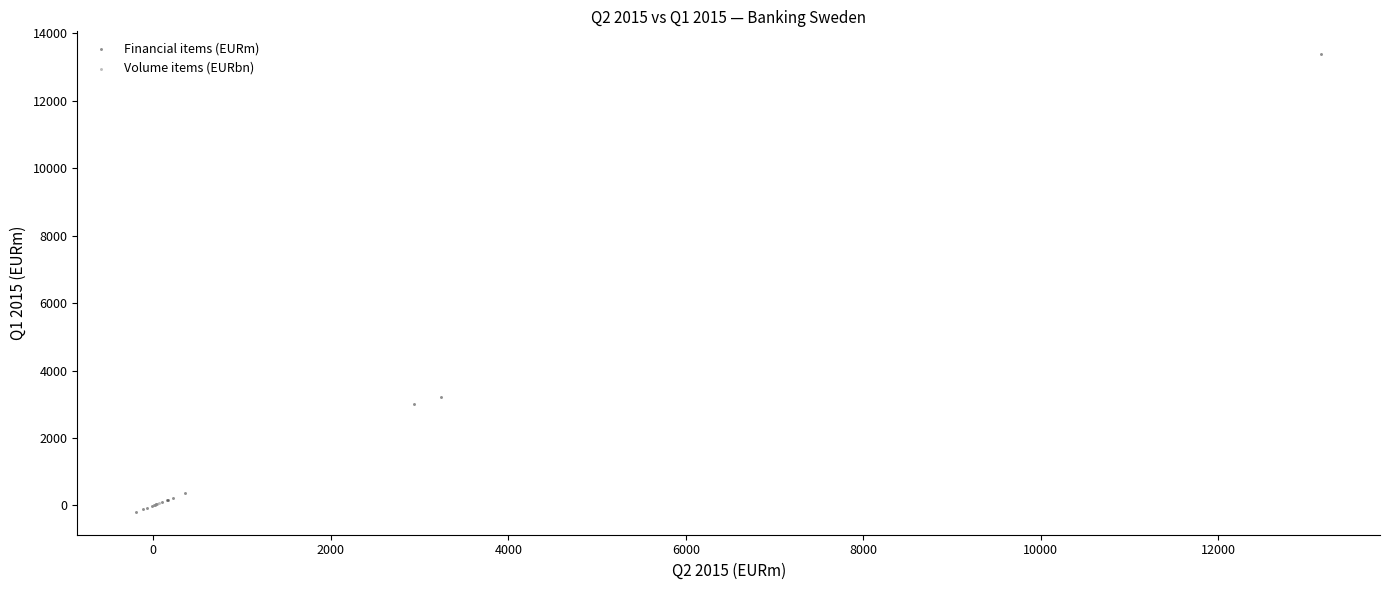

Which series reaches the minimum Y coordinate?

Financial items (EURm)